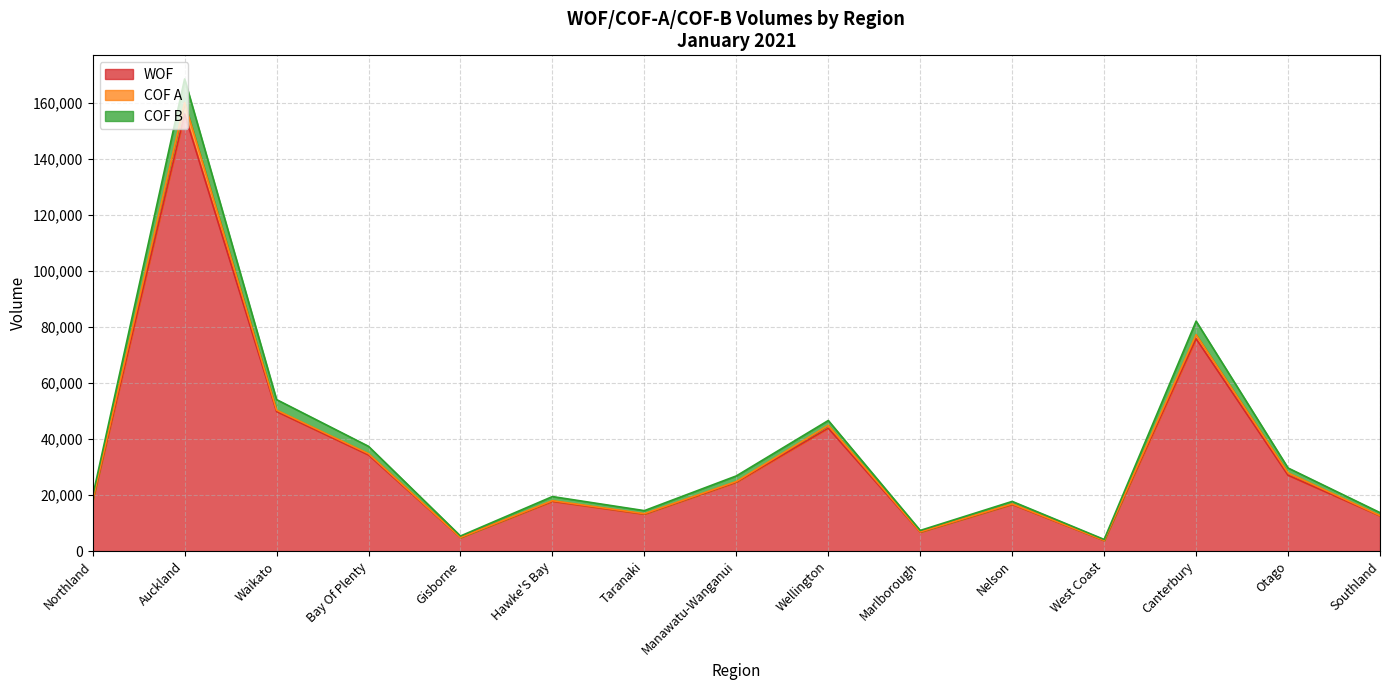

True or false: COF B and WOF cross at least once.

False